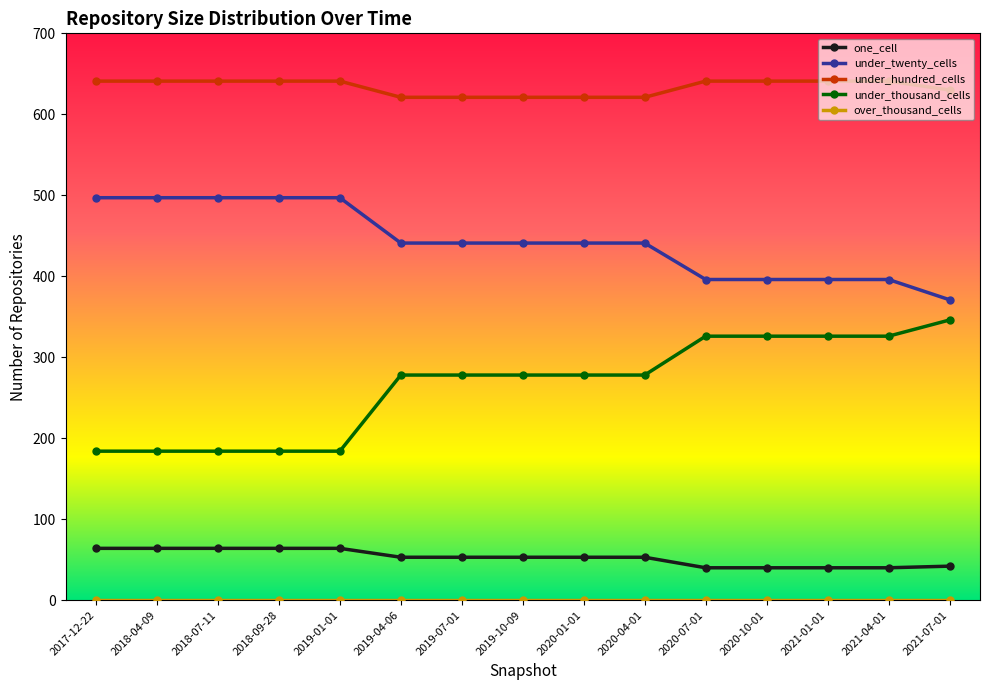

The value of one_cell at 2018-04-09 is 64. True or false?

True